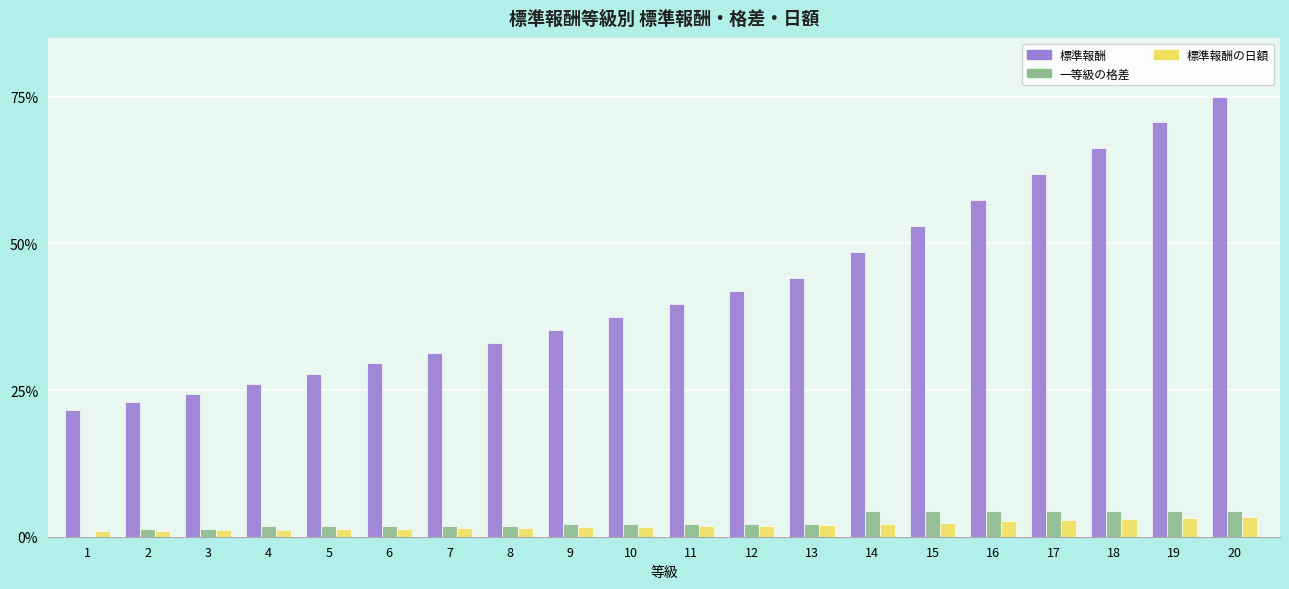

Which series changed the most between 4 and 11?

標準報酬